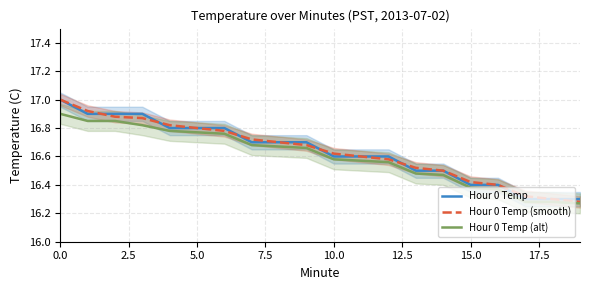

The value of Hour 0 Temp (smooth) at 15.0 is 9.1. True or false?

False